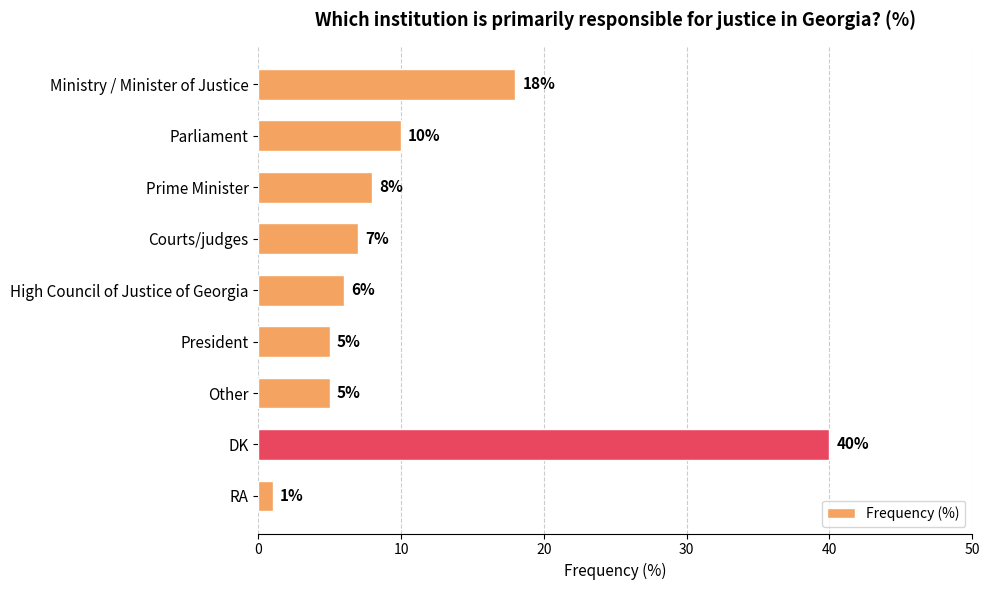

How many values are below 7?

4